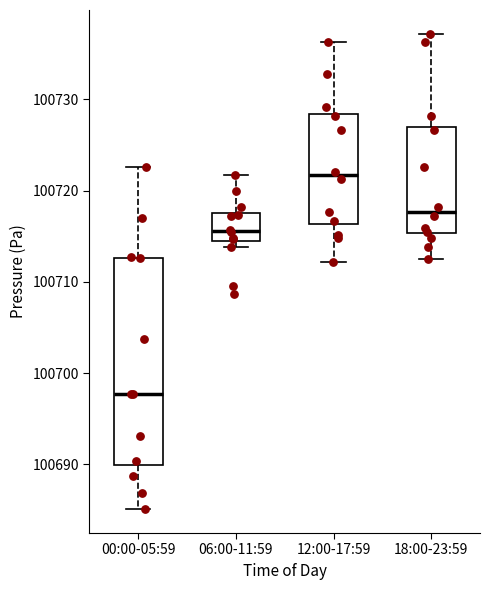

Reading left to right, transcribe this box plot: for each box, give where its median line is, the range the box spans, and where its two whiskers end, as read against the y-axis. The values are not printed on the chart, so give them approximately, as read against the axis.

00:00-05:59: median 100698, box 100690 to 100713, whiskers 100685 to 100723
06:00-11:59: median 100716, box 100714 to 100718, whiskers 100714 (just below the box's lower edge) to 100722
12:00-17:59: median 100722, box 100716 to 100728, whiskers 100712 to 100736
18:00-23:59: median 100718, box 100715 to 100727, whiskers 100712 to 100737